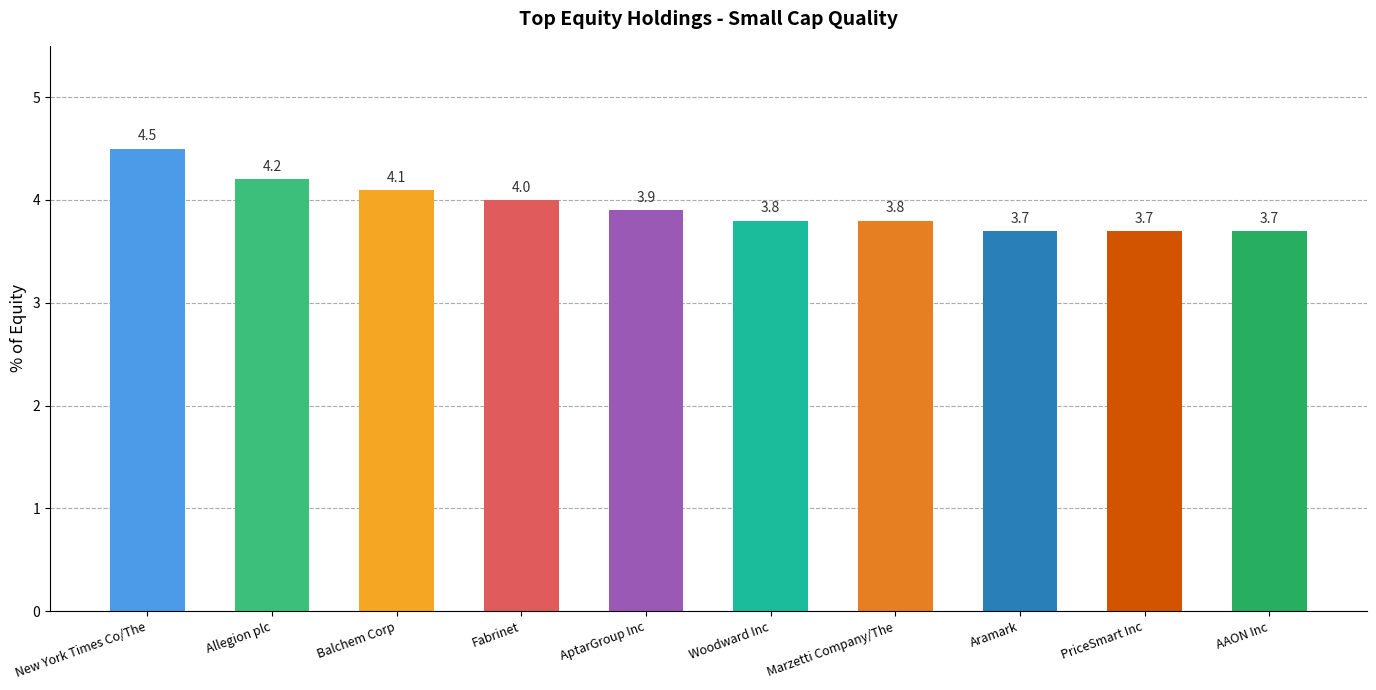

Does the chart contain any negative values?

No